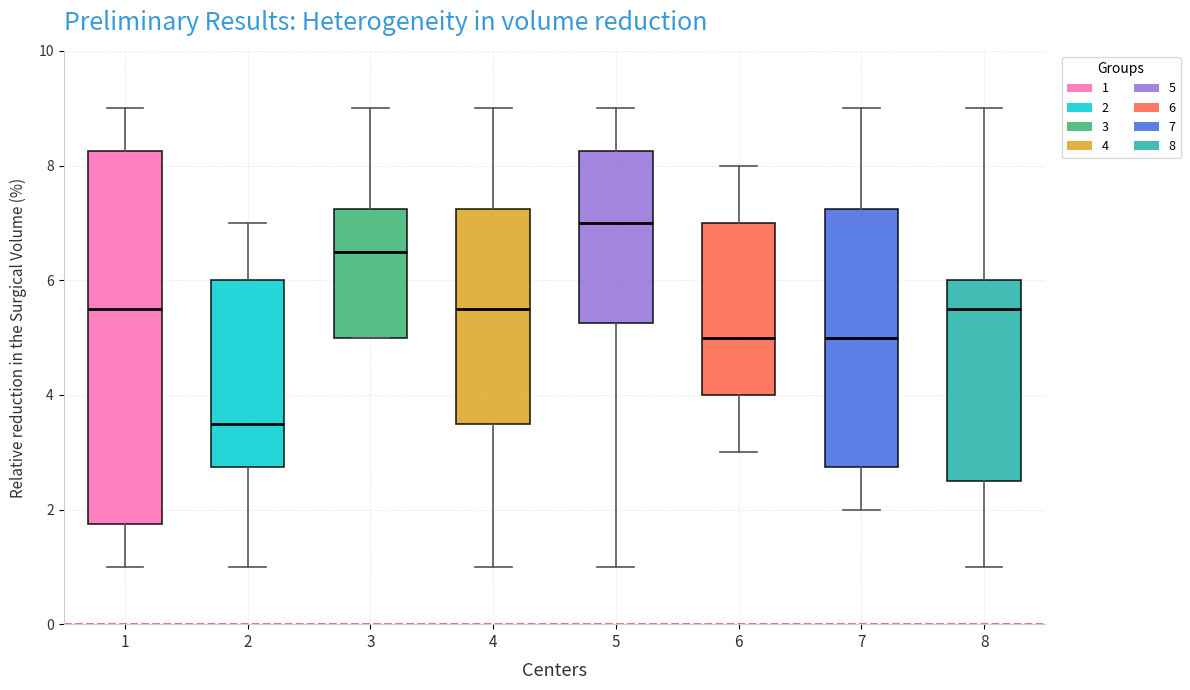

Which box's median line is the highest?

5